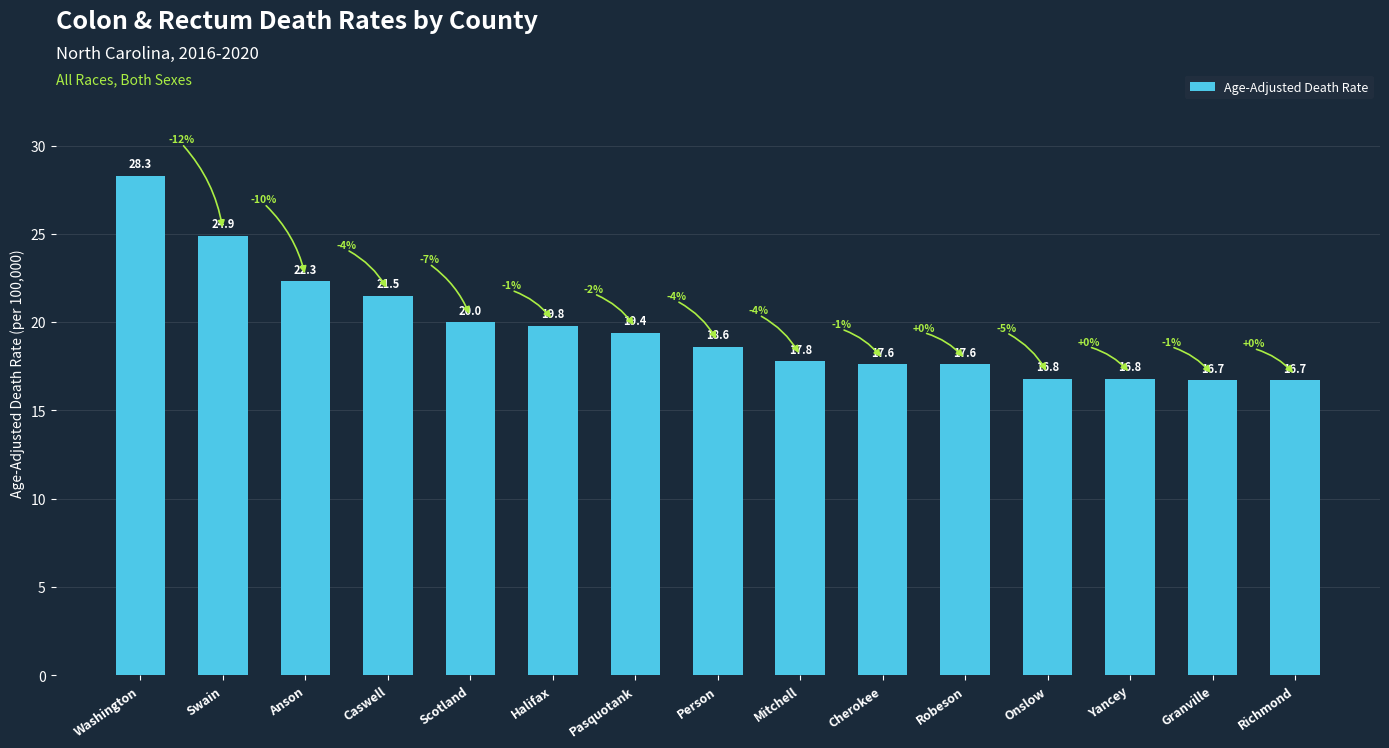

How many distinct data groups are displayed?

1